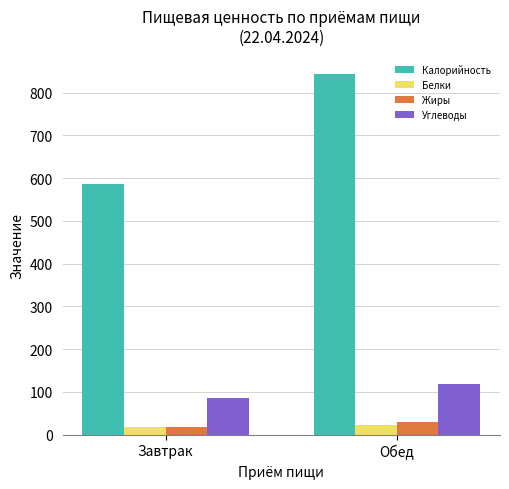

At which category does the chart reach its peak across all series?

Обед